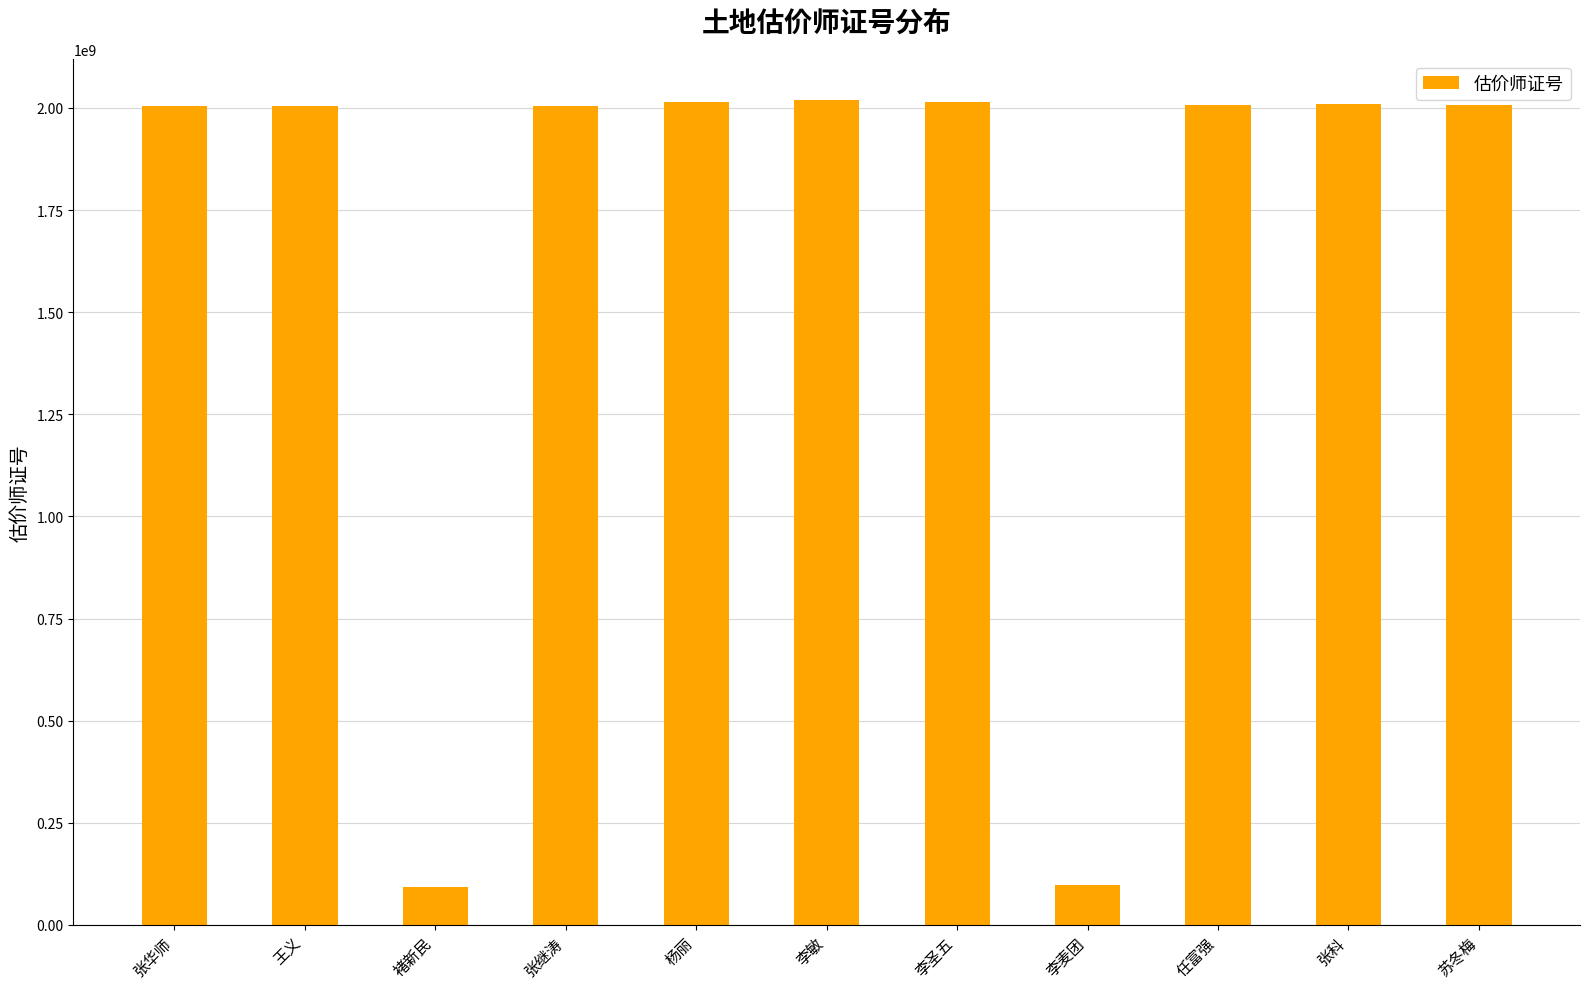

What is the ratio of the value at 王义 to the value at 李圣五?

1.0